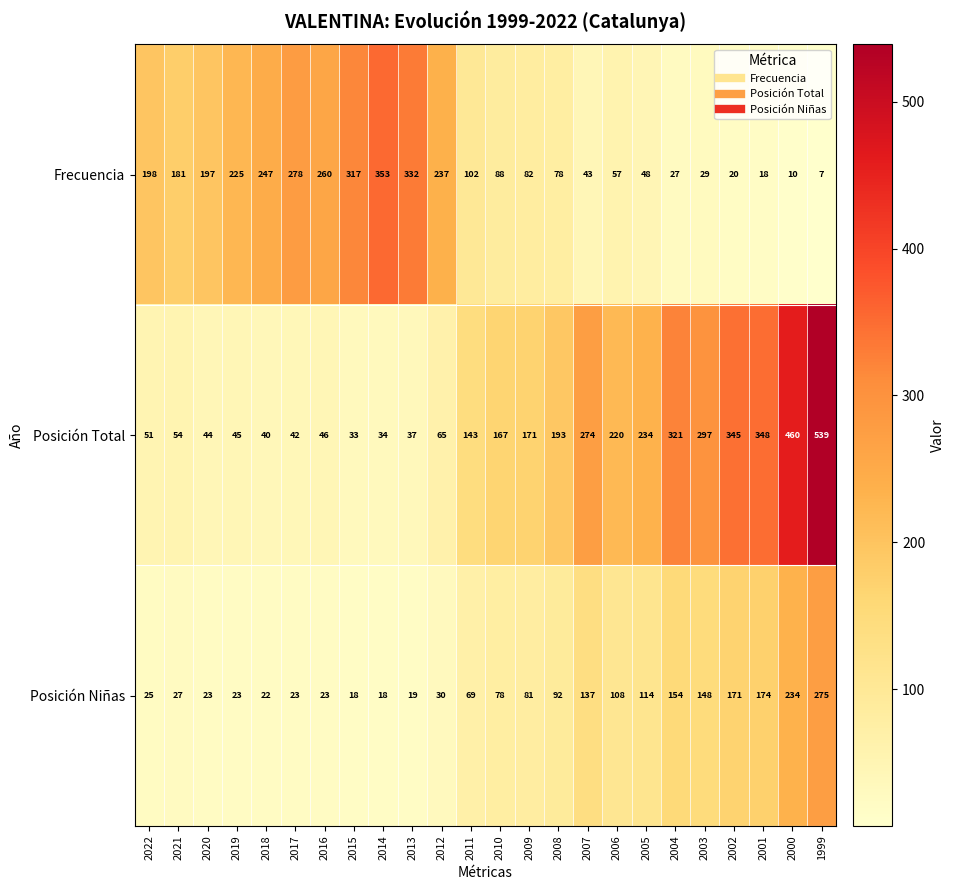

How many series are shown in this chart?

3